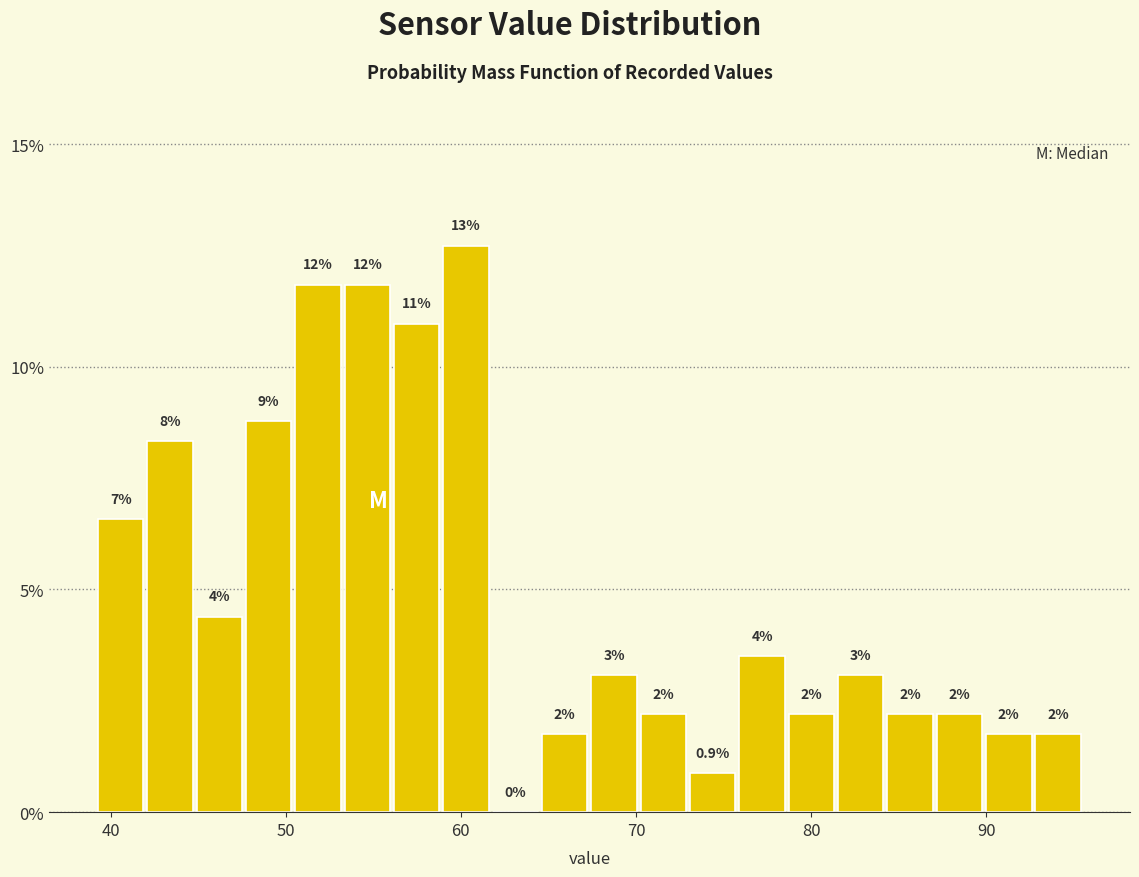

Read against the x-axis, roughly where is the centre of the tallest bar?

60